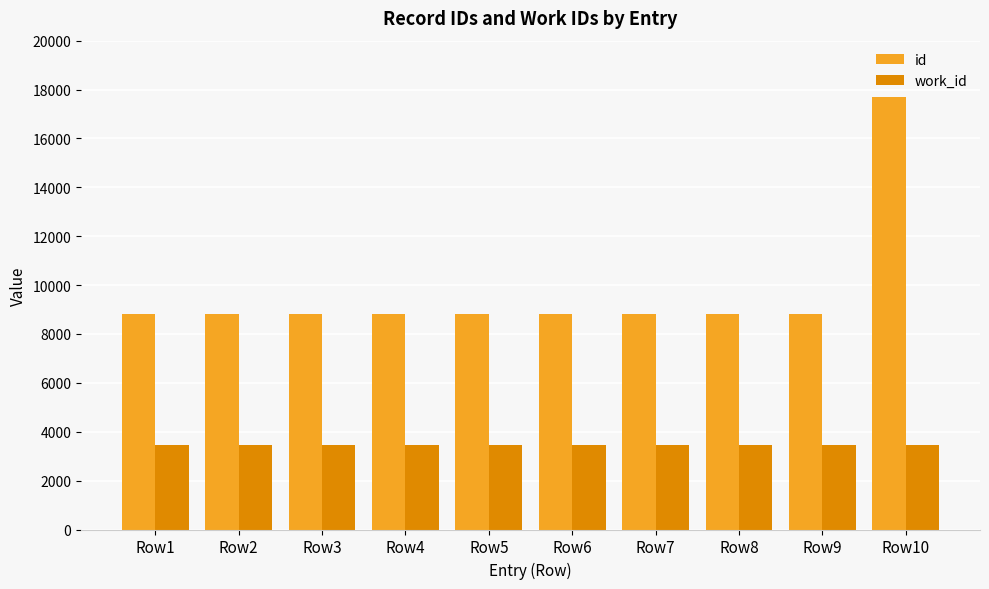

What are all the series names shown in the legend?

id, work_id